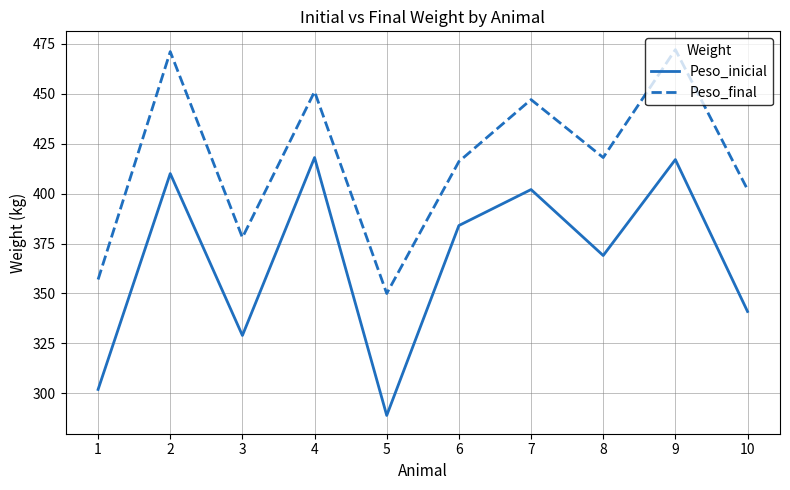

What are all the series names shown in the legend?

Peso_inicial, Peso_final